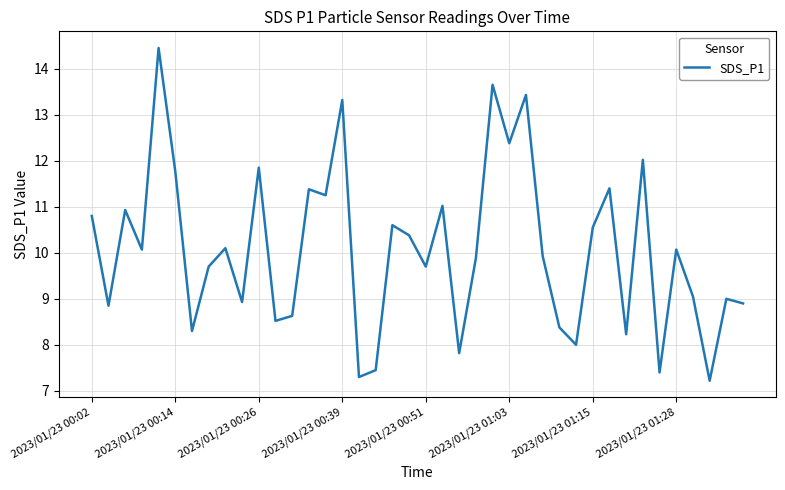

What is the minimum value shown in the chart?

7.2